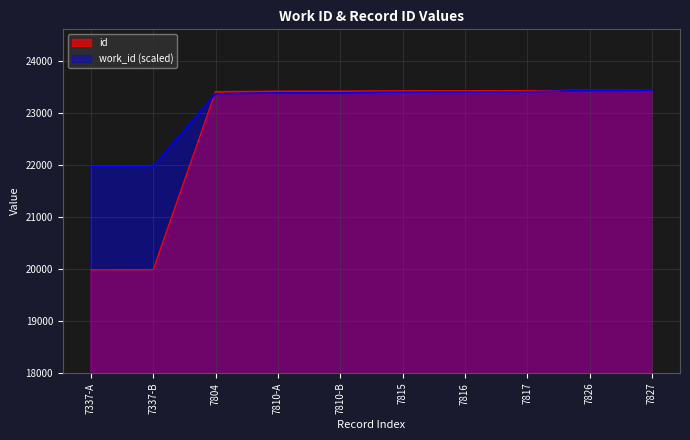

What are all the series names shown in the legend?

id, work_id (scaled)